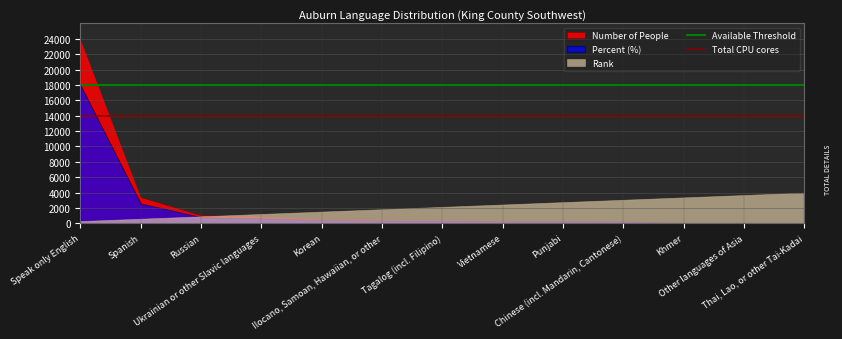

What is the label of the 2nd point from the left?

Spanish